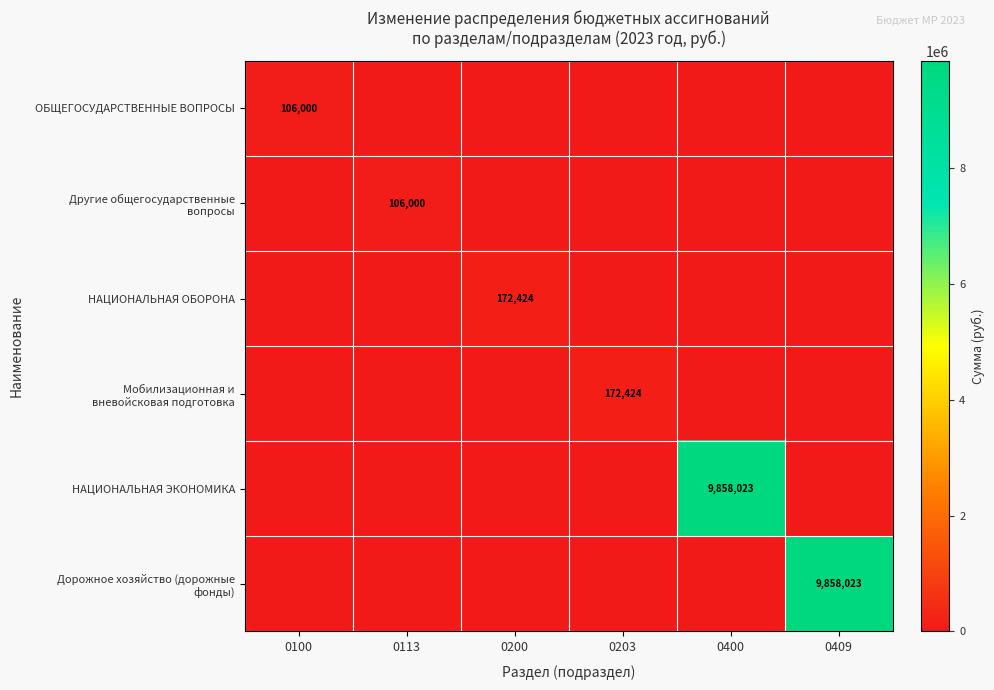

How many categories are shown in the chart?

6